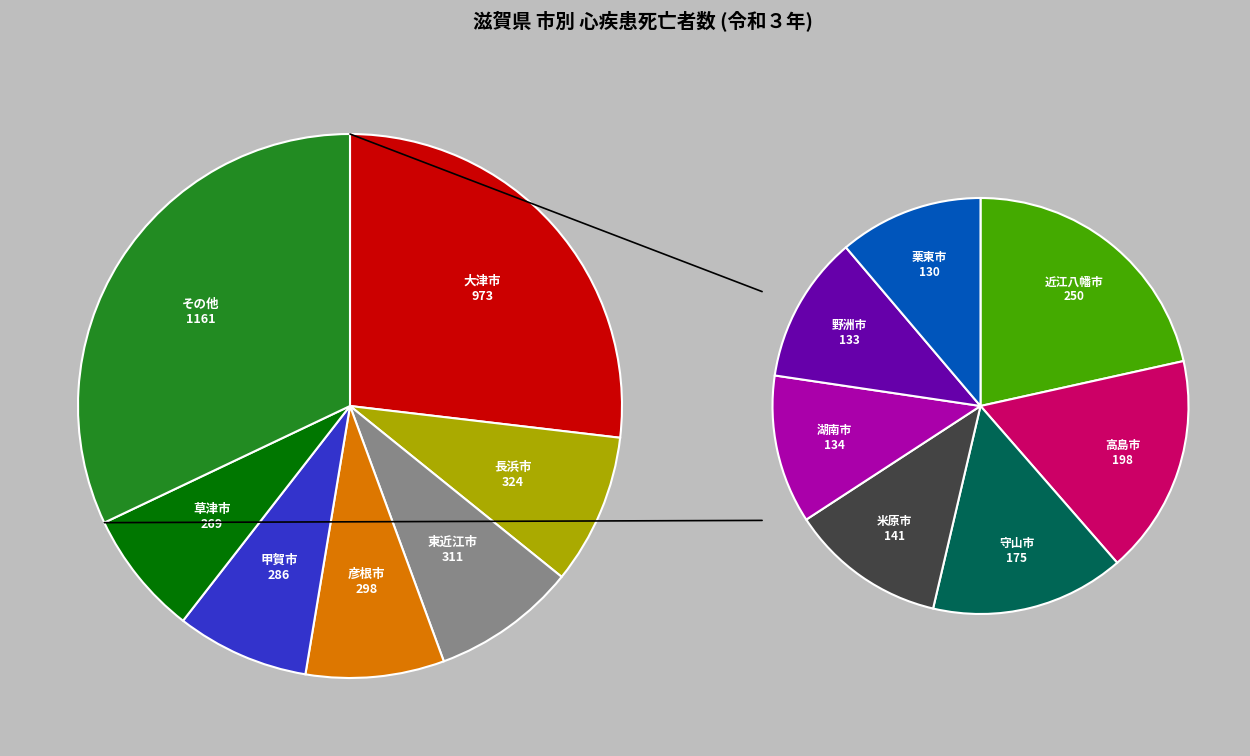

Is it true that 甲賀市 is 8% of the pie?

True